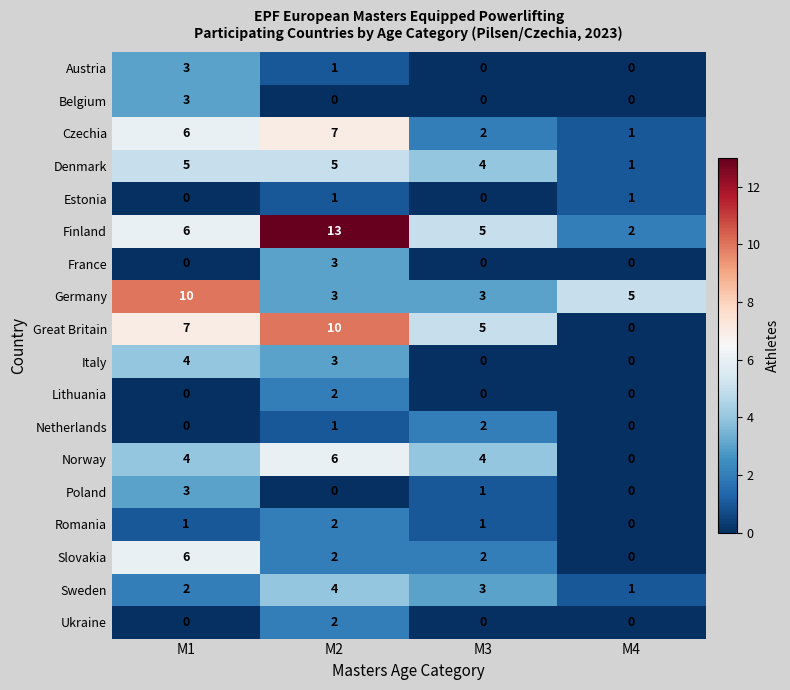

What is the maximum value shown in the chart?

13